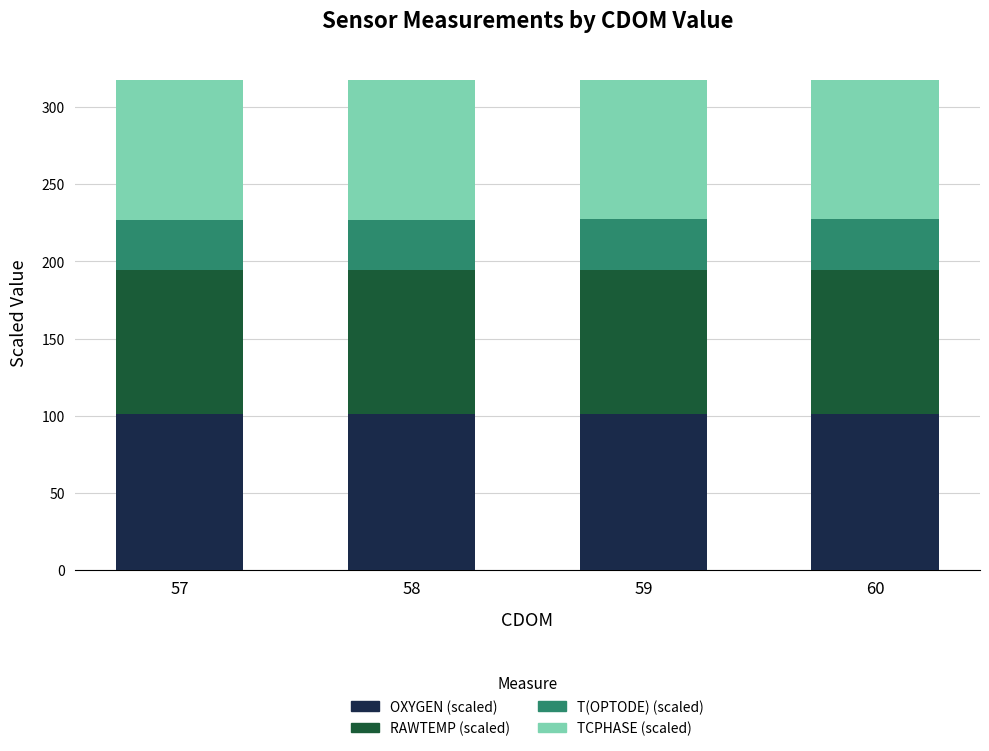

What are all the series names shown in the legend?

OXYGEN (scaled), RAWTEMP (scaled), T(OPTODE) (scaled), TCPHASE (scaled)